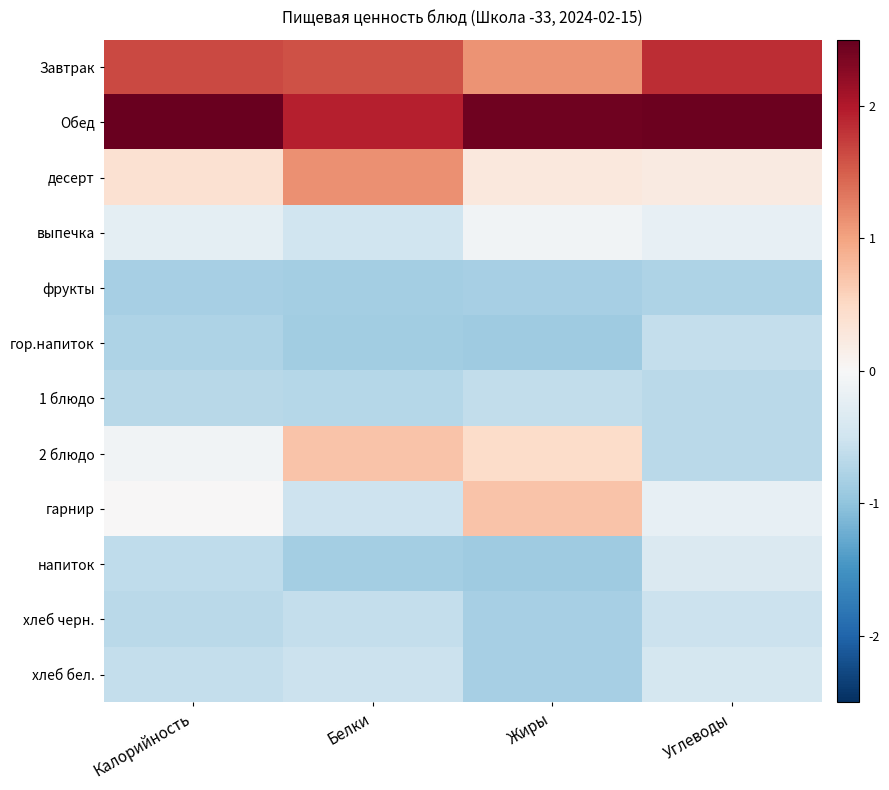

Reading right to left, transcribe all the data shown in this chart.

Завтрак: Углеводы=1.8	Жиры=1.1	Белки=1.6	Калорийность=1.6
Обед: Углеводы=2.4	Жиры=2.4	Белки=1.9	Калорийность=2.5
десерт: Углеводы=0.2	Жиры=0.3	Белки=1.2	Калорийность=0.4
выпечка: Углеводы=-0.2	Жиры=-0.1	Белки=-0.5	Калорийность=-0.2
фрукты: Углеводы=-0.8	Жиры=-0.8	Белки=-0.8	Калорийность=-0.8
гор.напиток: Углеводы=-0.6	Жиры=-0.9	Белки=-0.9	Калорийность=-0.8
1 блюдо: Углеводы=-0.7	Жиры=-0.6	Белки=-0.7	Калорийность=-0.7
2 блюдо: Углеводы=-0.7	Жиры=0.5	Белки=0.7	Калорийность=-0.1
гарнир: Углеводы=-0.2	Жиры=0.7	Белки=-0.5	Калорийность=0.0
напиток: Углеводы=-0.4	Жиры=-0.9	Белки=-0.8	Калорийность=-0.6
хлеб черн.: Углеводы=-0.5	Жиры=-0.8	Белки=-0.6	Калорийность=-0.7
хлеб бел.: Углеводы=-0.4	Жиры=-0.8	Белки=-0.5	Калорийность=-0.6